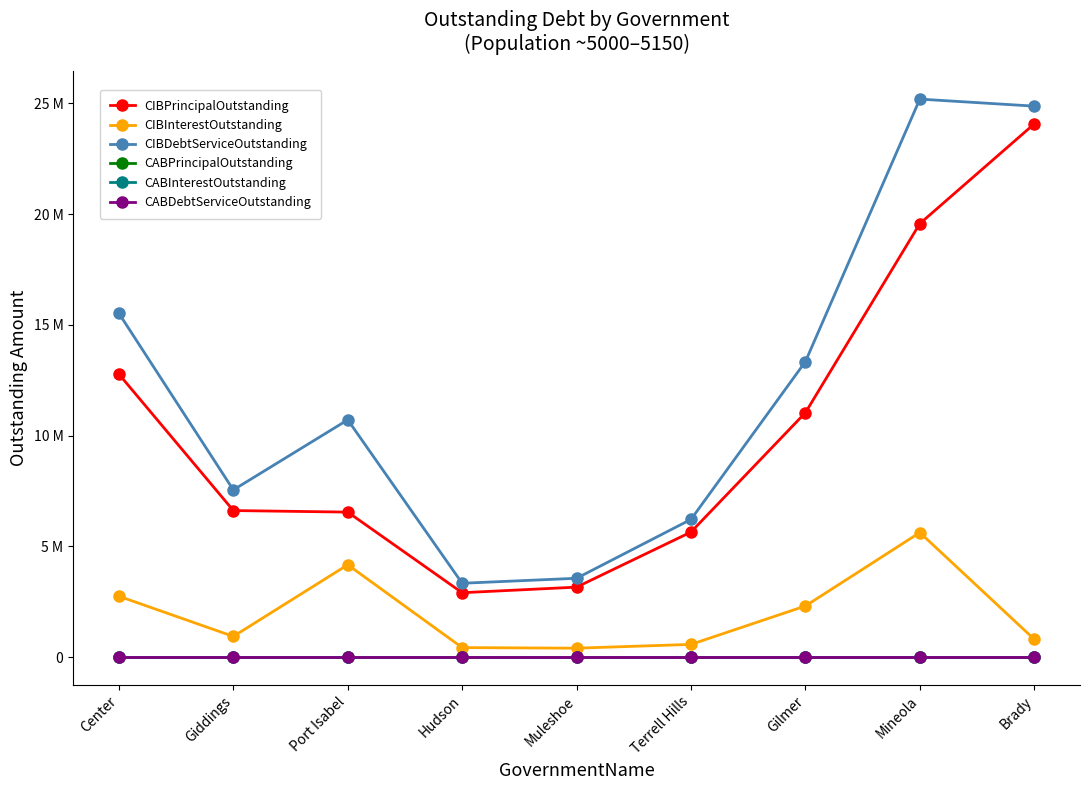

The value of CABDebtServiceOutstanding at Terrell Hills is 0.0. True or false?

True